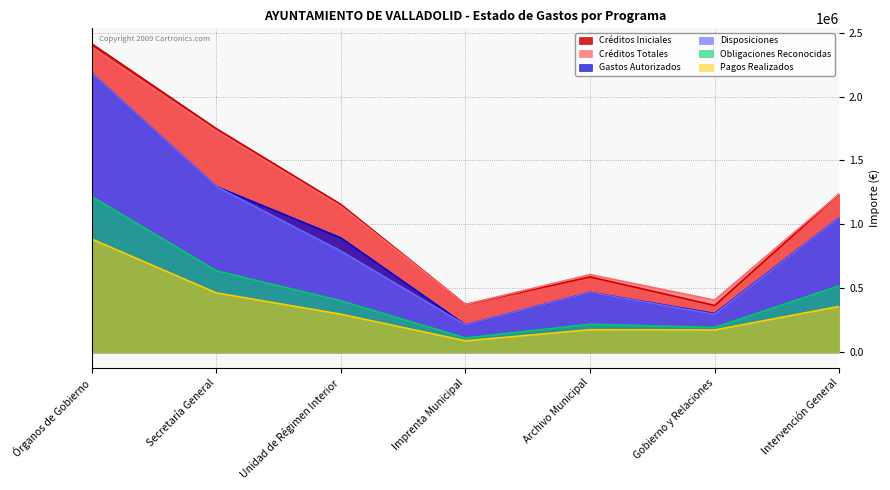

What is the sum of all Obligaciones Reconocidas values?

3303933.9